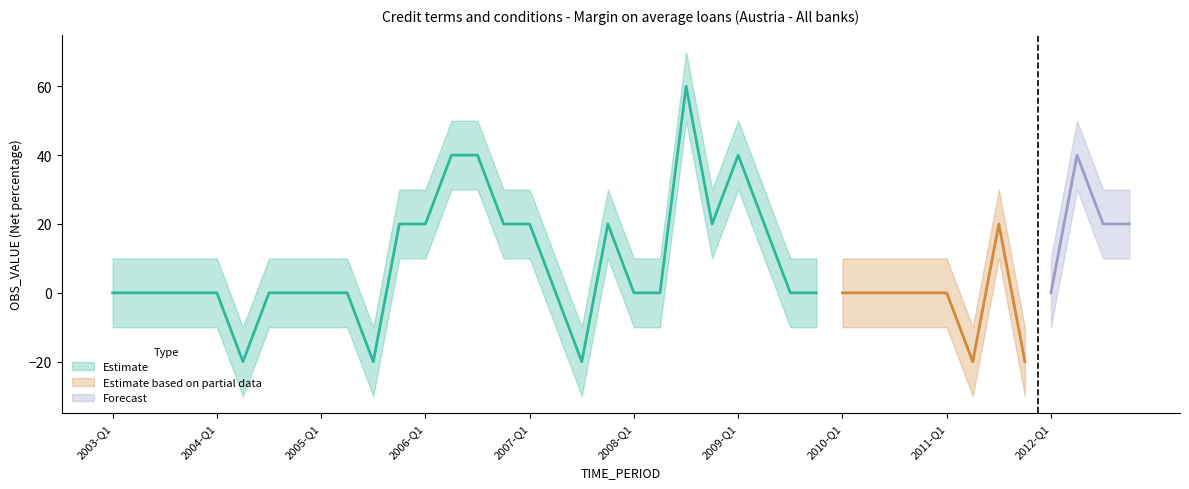

What is the label of the 31st point from the left?

2010-Q3